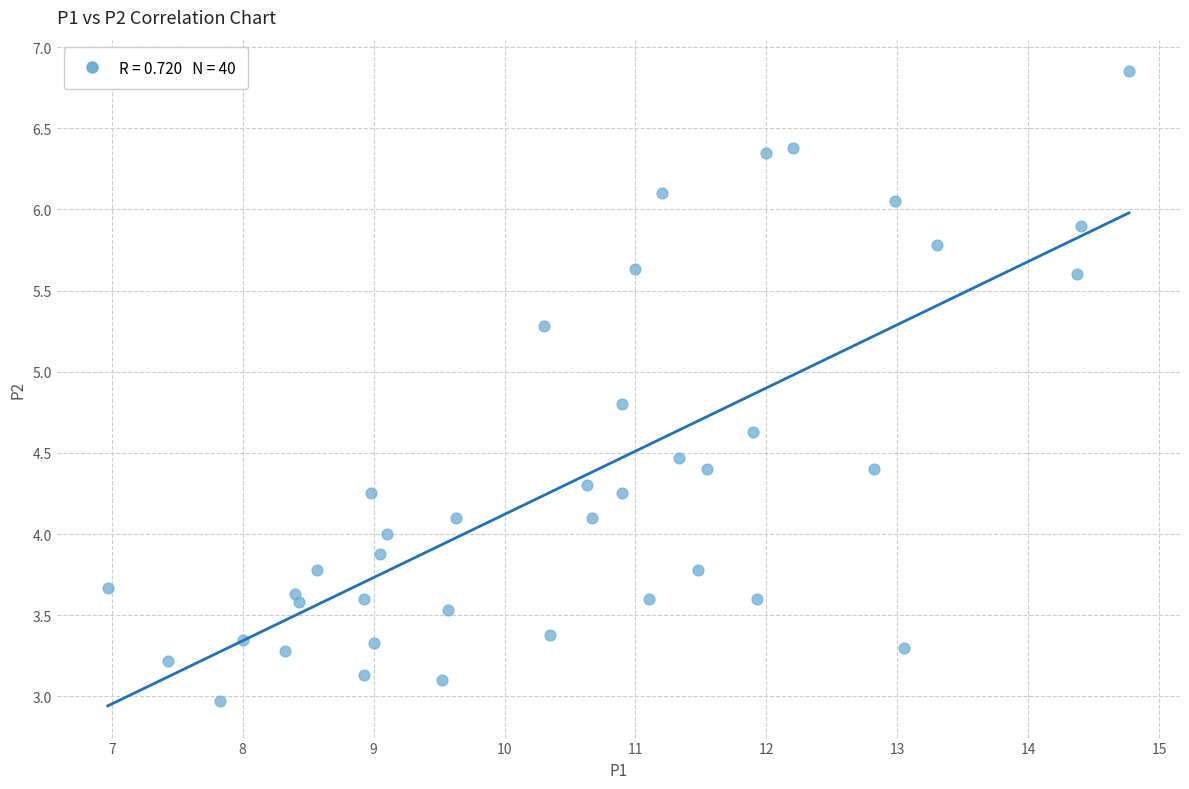

What is the range of X values (max minus min)?

7.8